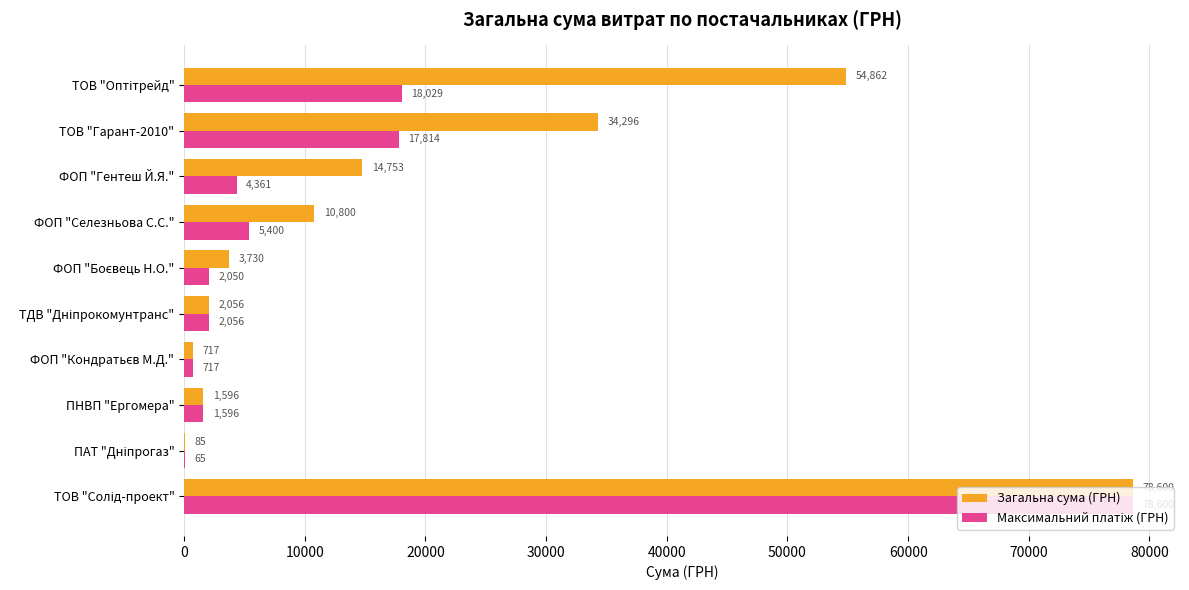

Where is Загальна сума (ГРН) nearest to the value 39342?

ТОВ "Гарант-2010"